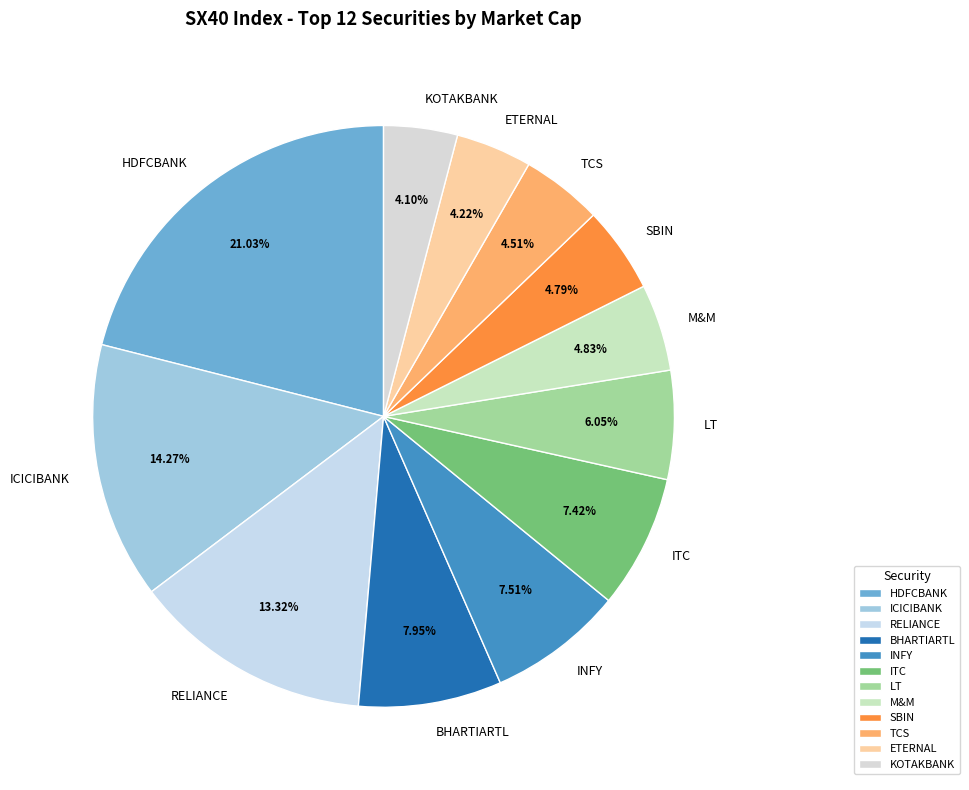

Which slice is the largest?

HDFCBANK